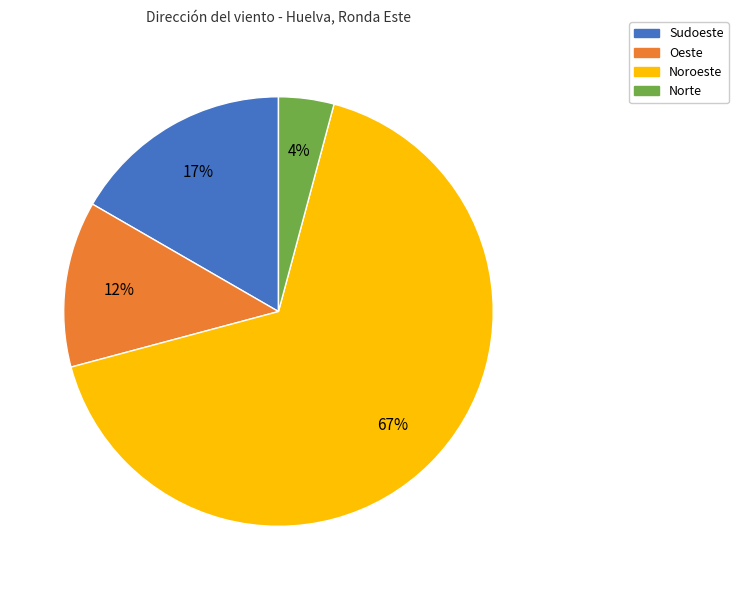

To the nearest percent, what is the average slice percentage?

25%